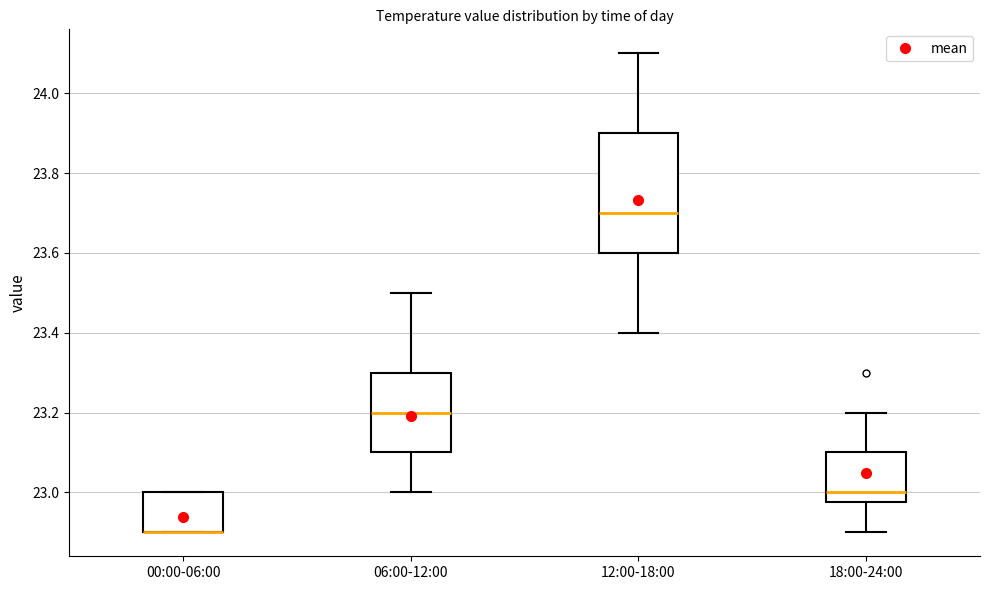

Which box is the tallest, from its lower edge to its upper edge?

12:00-18:00